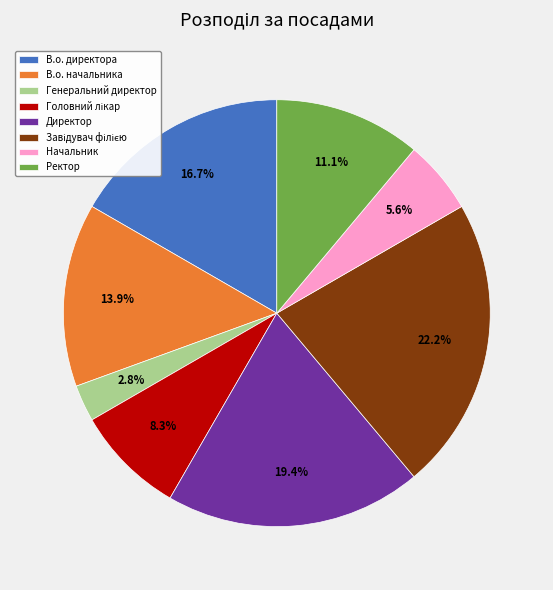

To the nearest percent, what is the difference between the Ректор and В.о. директора slice percentages?

6%